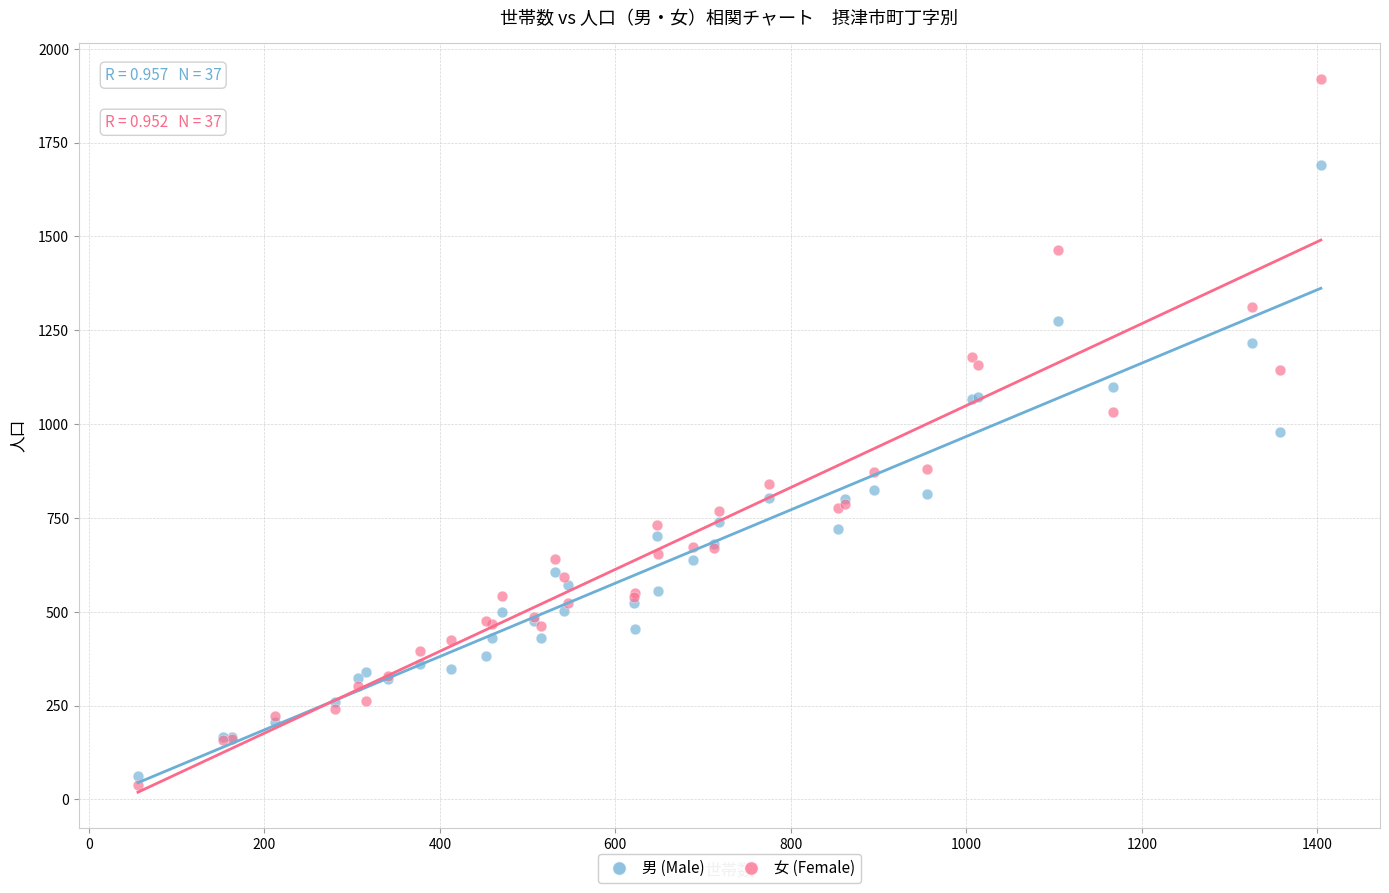

What is the X range (max minus min) for the scatter plot?

1348